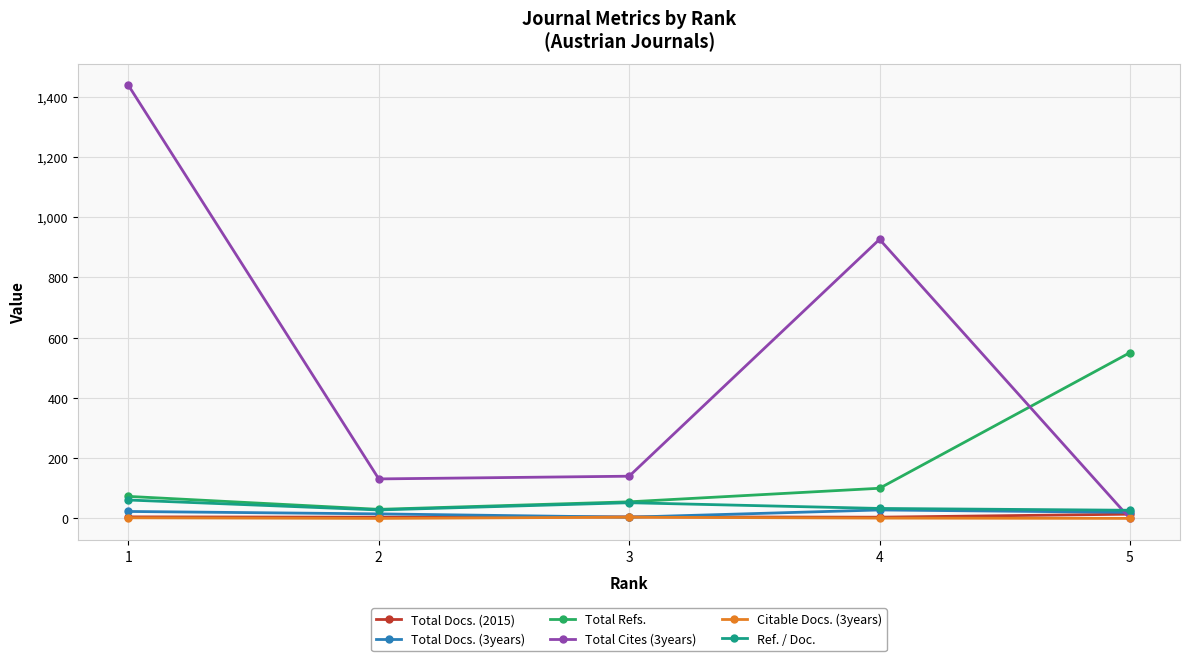

How many values in the Total Docs. (3years) series are below 20?

2